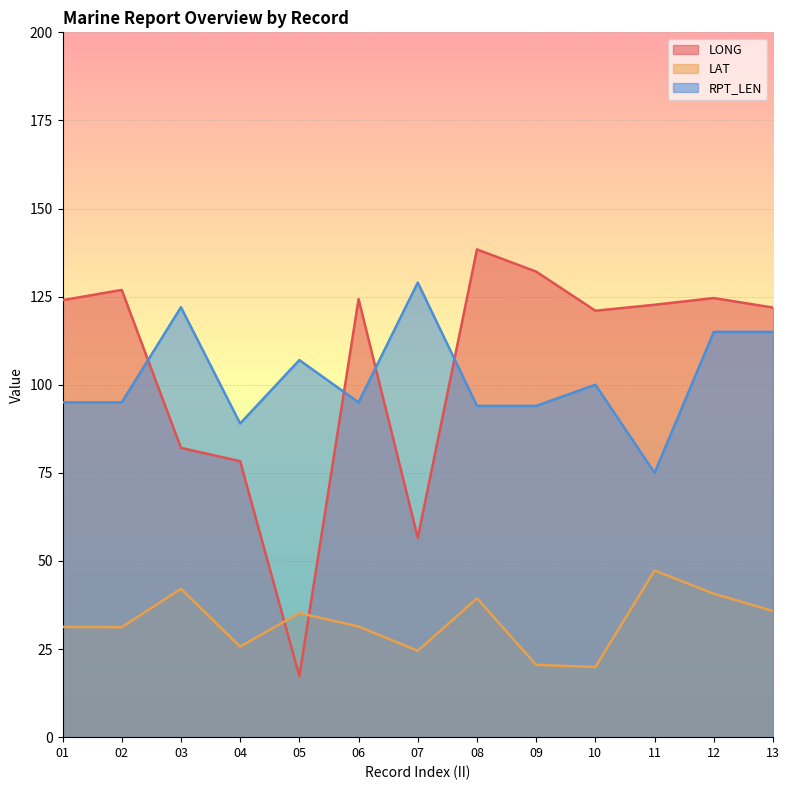

What is the value of the RPT_LEN point at the 3rd from the left?

122.0